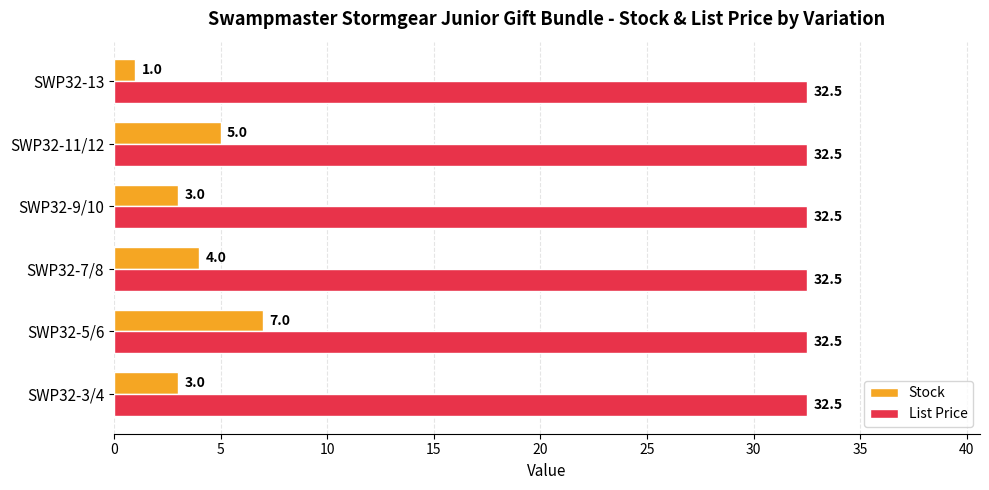

Which series has the largest total across all categories?

List Price